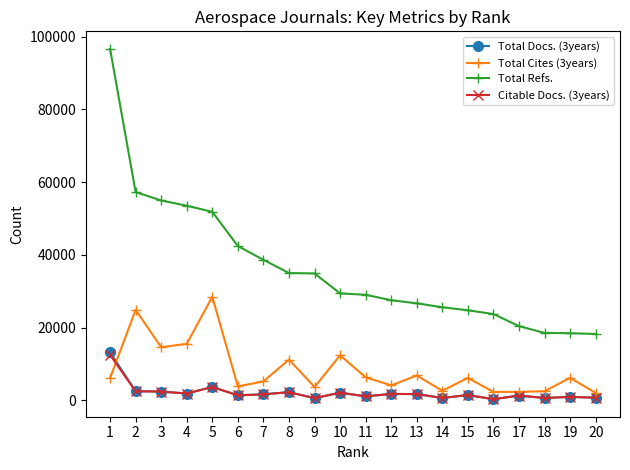

What is the value of the Total Cites (3years) point at the 7th from the left?

5234